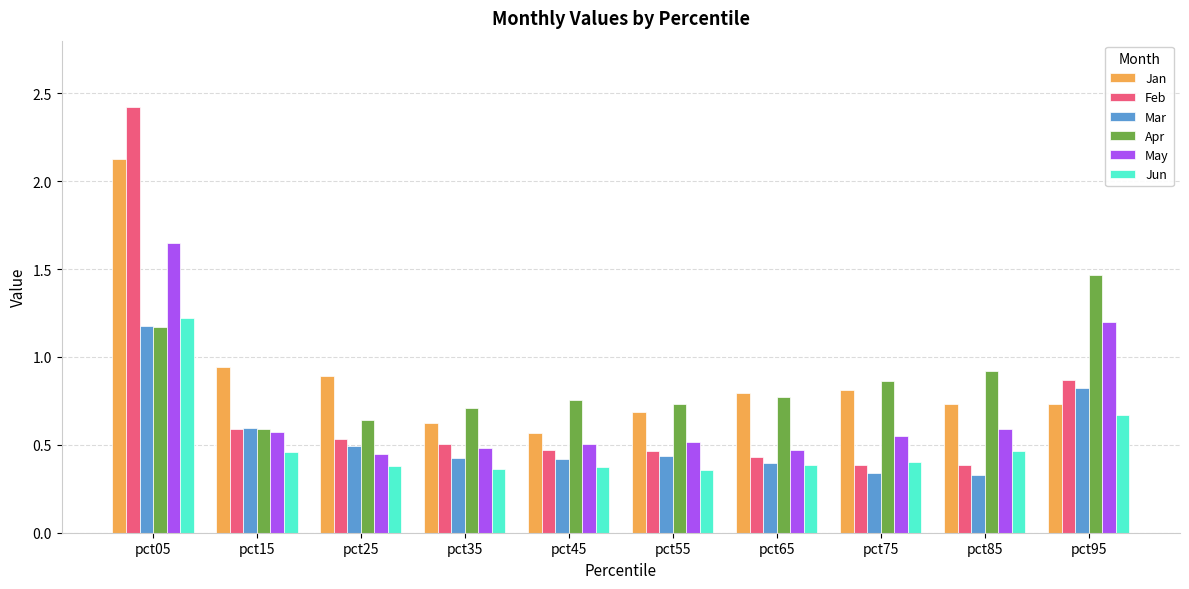

At which category is the sum across all series the highest?

pct05